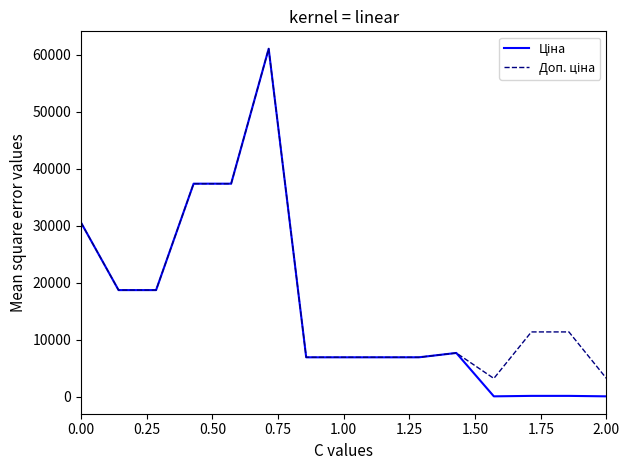

What is the maximum value shown in the chart?

61024.7